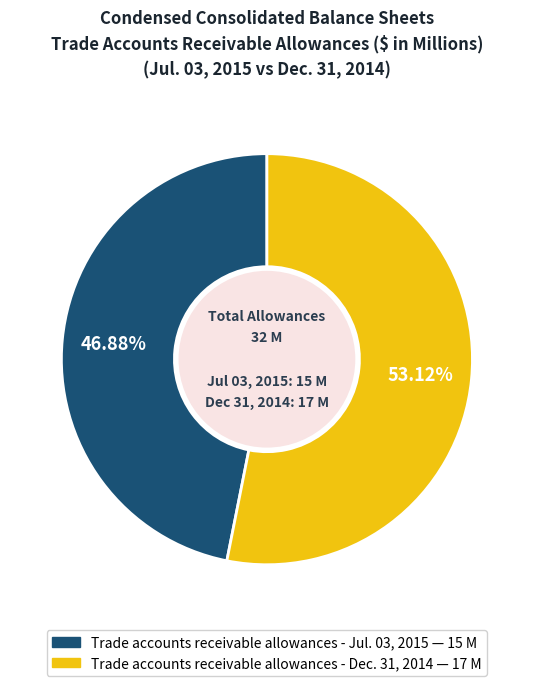

Between Trade accounts receivable allowances - Dec. 31, 2014 and Trade accounts receivable allowances - Jul. 03, 2015, which is larger?

Trade accounts receivable allowances - Dec. 31, 2014